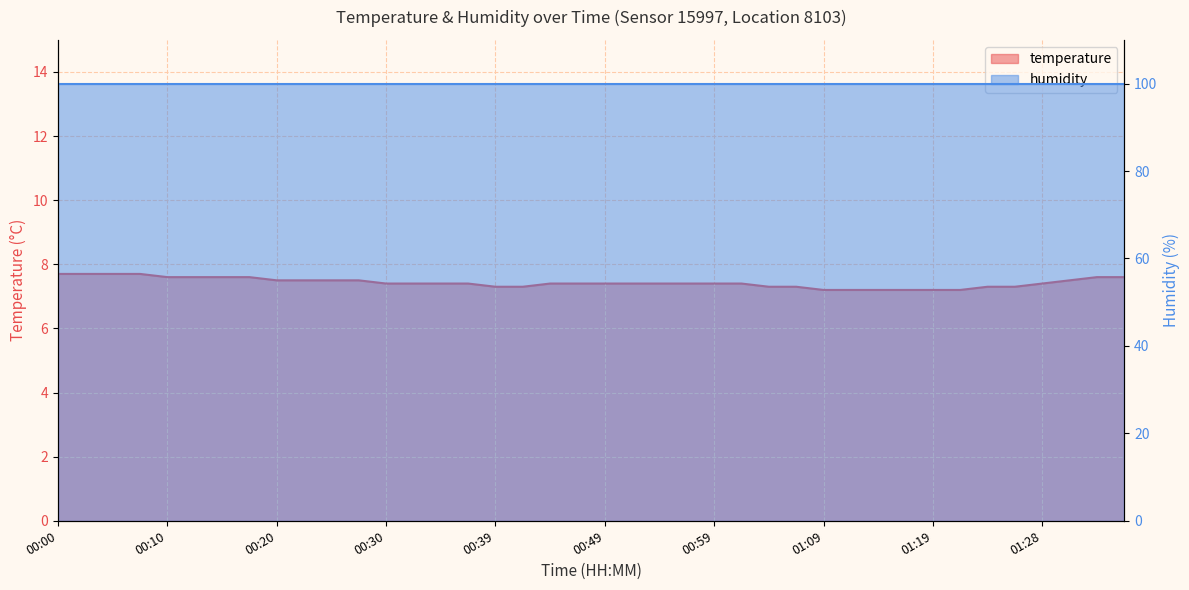

What is the approximate value at 00:47?

7.4